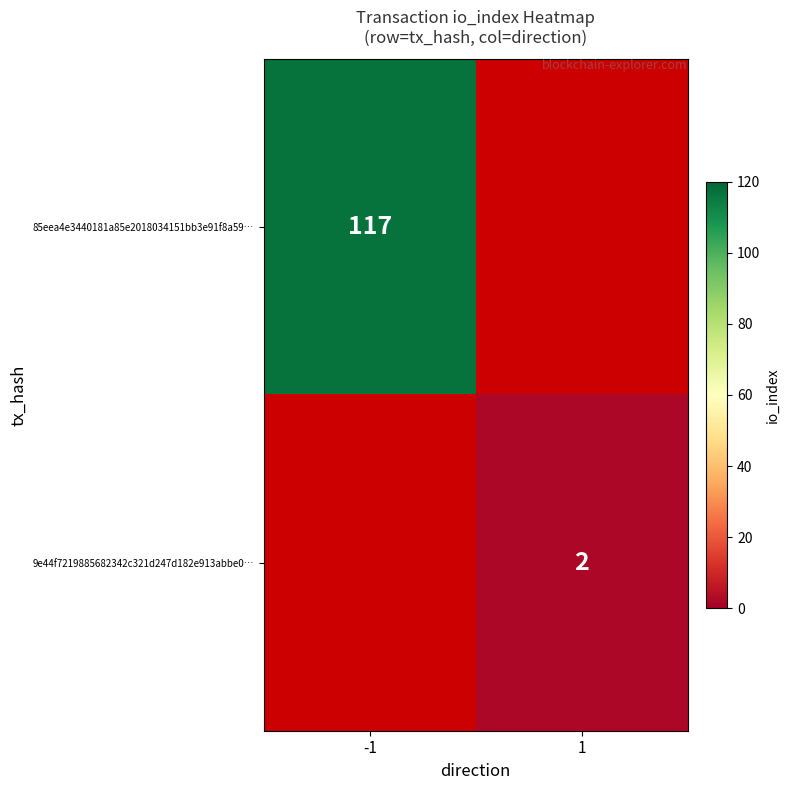

Is the value of 85eea4e3440181a85e2018034151bb3e91f8a59… at -1 greater than the value of 9e44f7219885682342c321d247d182e913abbe0… at 1?

Yes